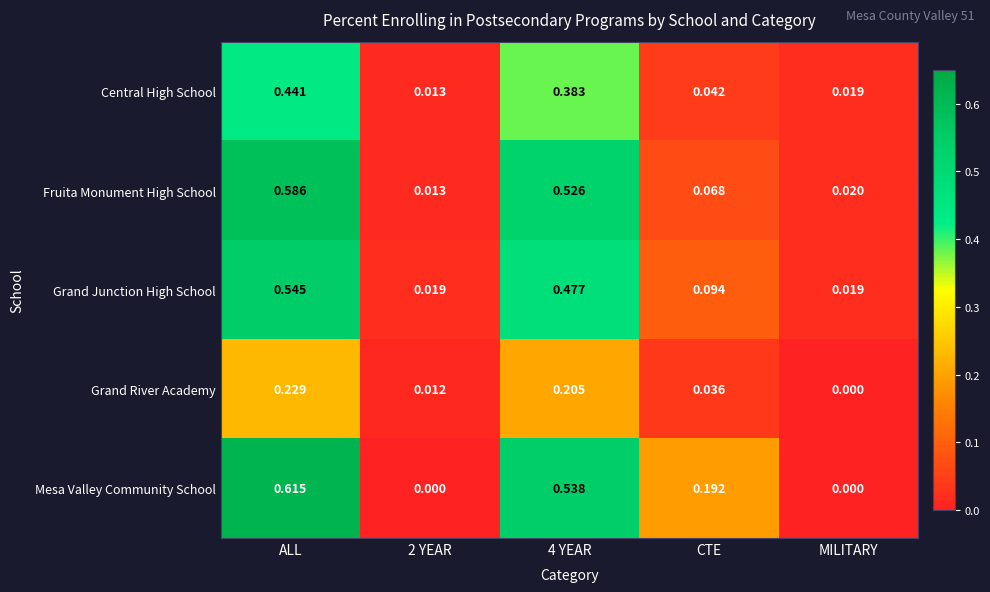

Which series has the widest spread of values?

Mesa Valley Community School